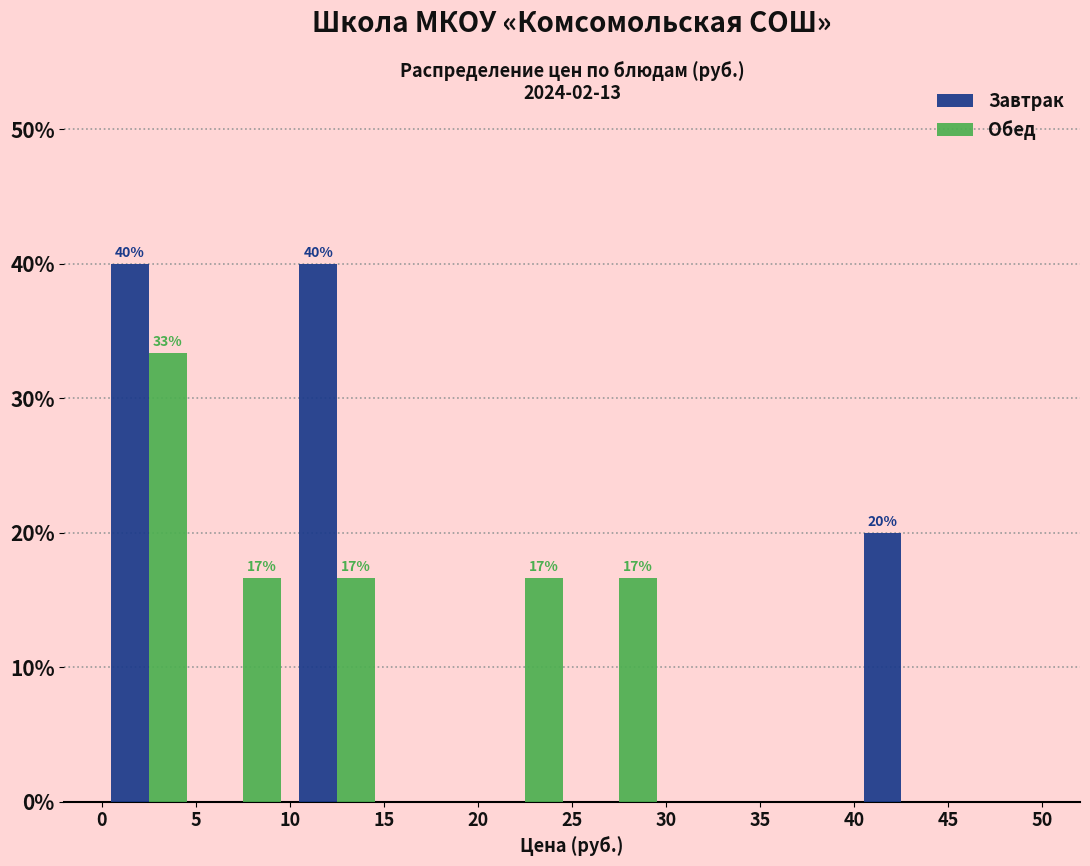

In the Обед series, which range on the x-axis has the tallest bar?

0 to 5